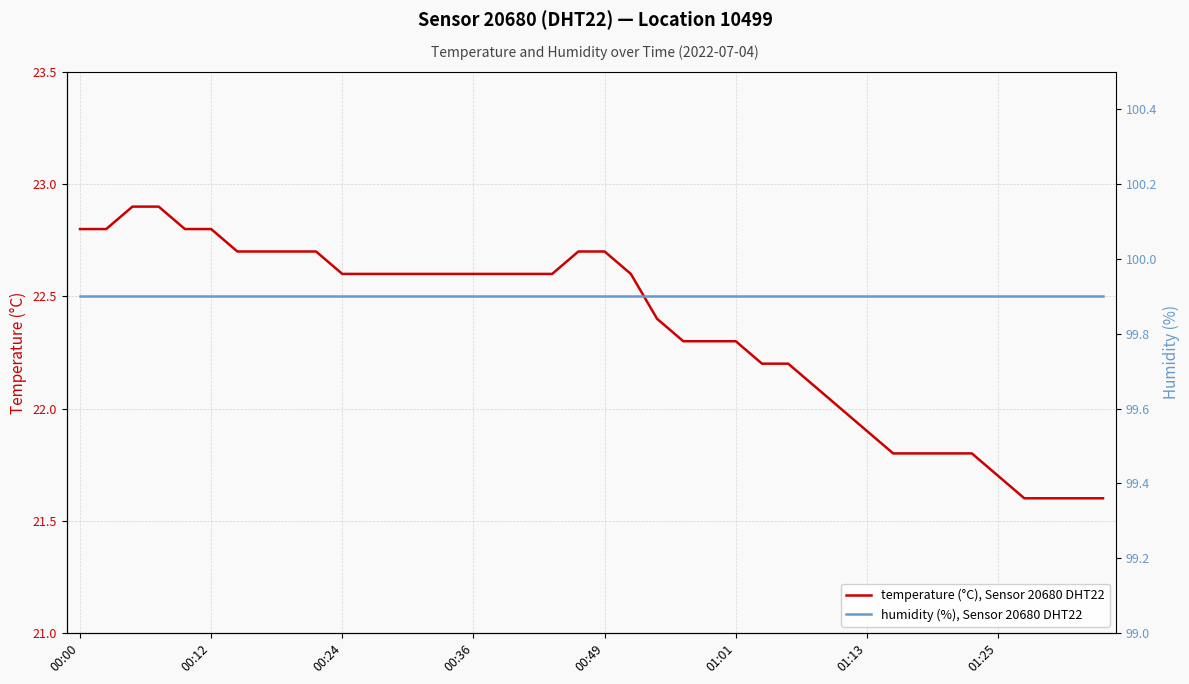

True or false: humidity (%), Sensor 20680 DHT22 and temperature (°C), Sensor 20680 DHT22 intersect in this chart.

False